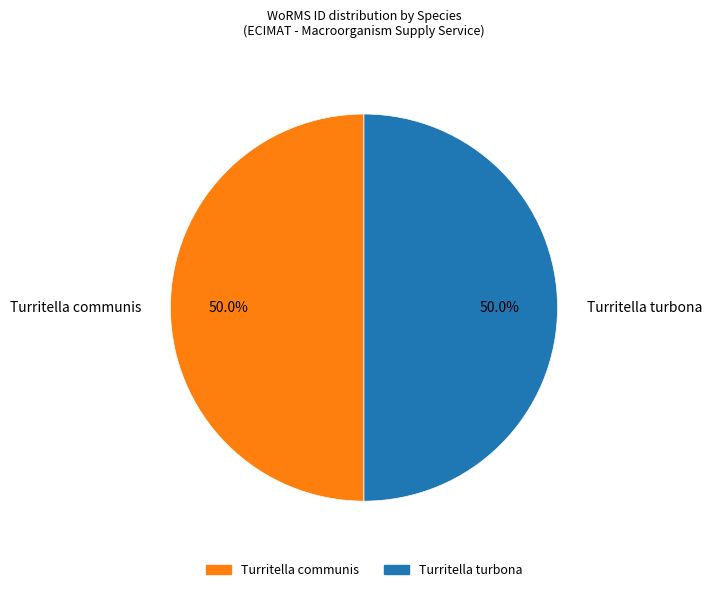

What percentage is the Turritella communis slice, to the nearest percent?

50%